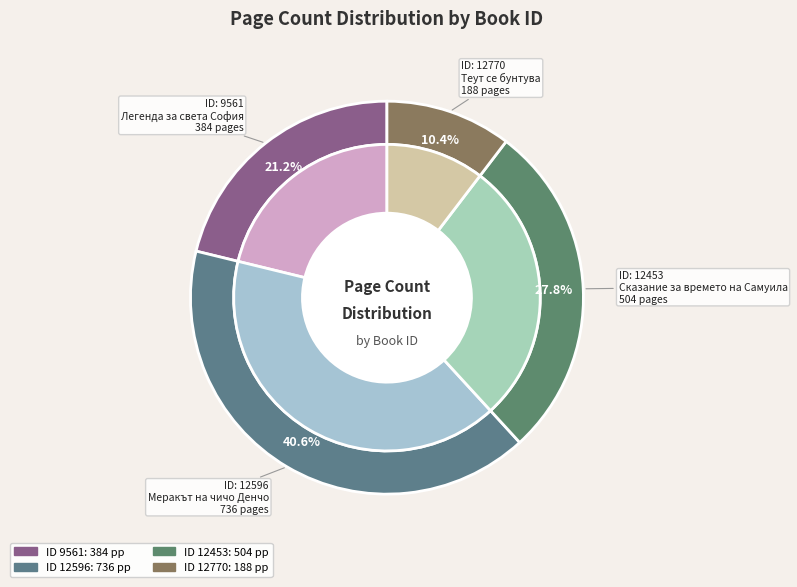

Is 12596 the majority of the pie?

No